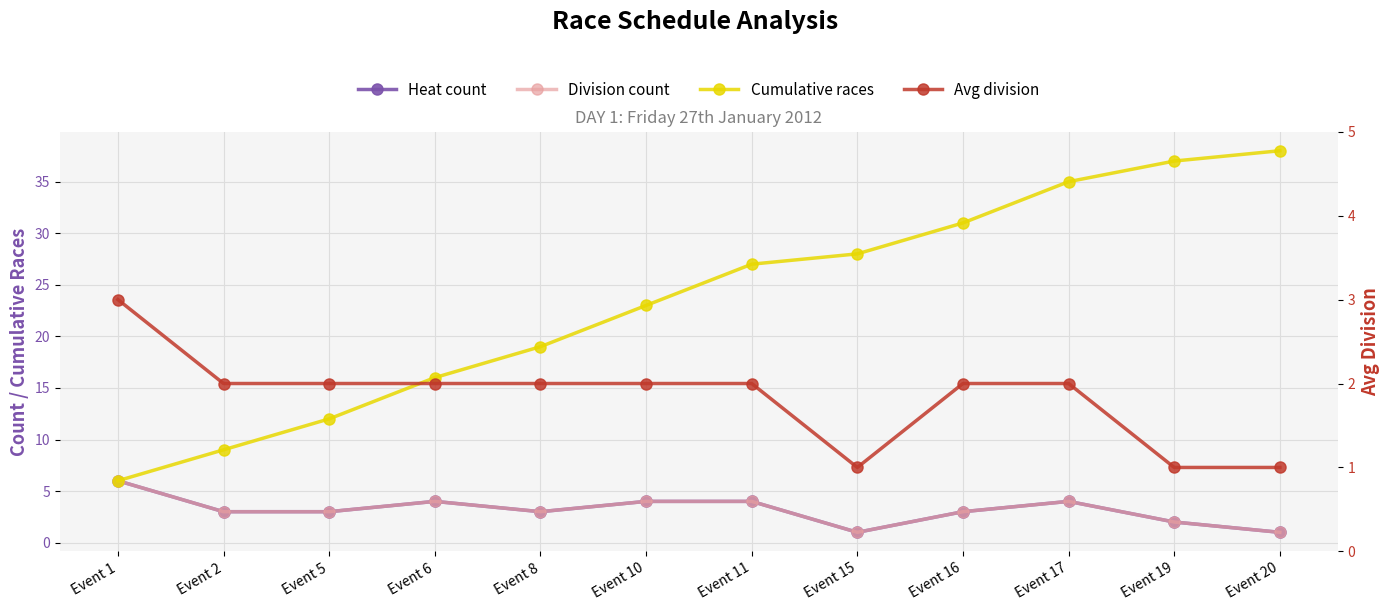

What is the minimum value shown in the chart?

1